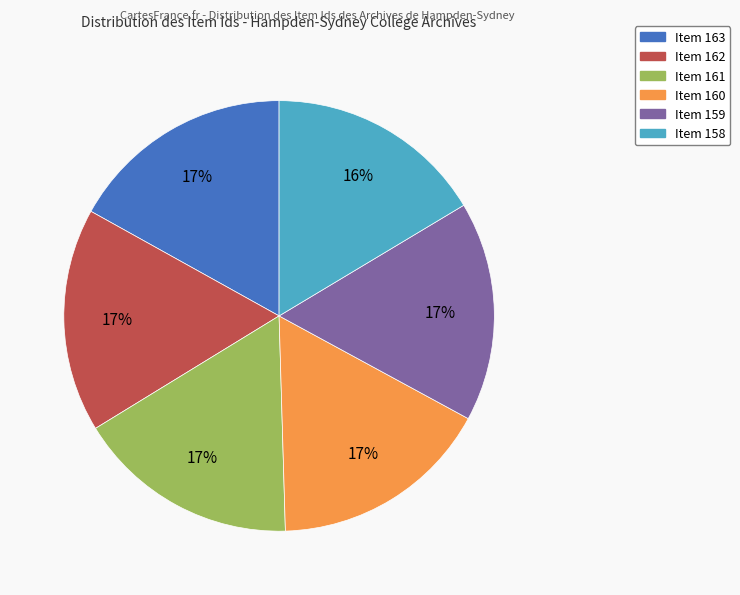

Is Item 158 the majority of the pie?

No